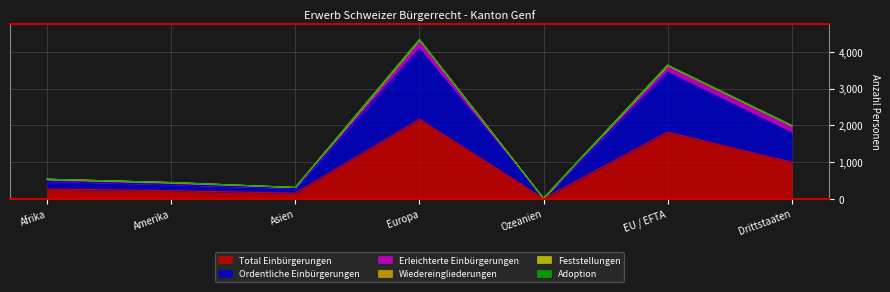

How many values in the Erleichterte Einbürgerungen series are below 58?

3